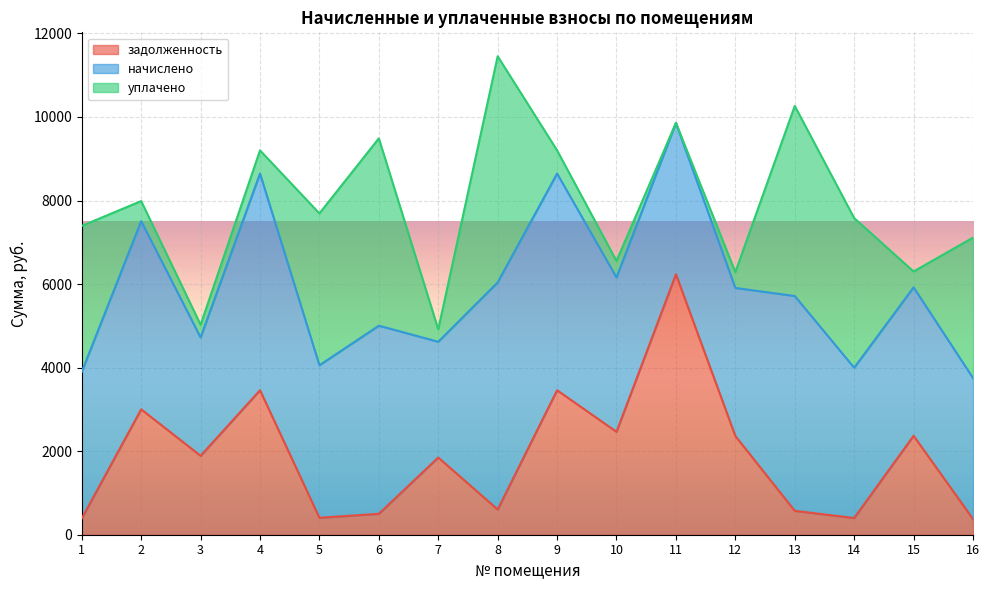

Reading left to right, list all the values displayed in this chart.

задолженность: 1=389.9	2=3002.5	3=1889.1	4=3458.5	5=405.7	6=500.4	7=1847.6	8=604.0	9=3458.5	10=2463.5	11=6234.4	12=2362.9	13=571.5	14=399.7	15=2368.8	16=375.1
начислено: 1=3508.8	2=4503.7	3=2833.7	4=5187.7	5=3650.9	6=4503.7	7=2771.5	8=5436.4	9=5187.7	10=3695.3	11=3624.3	12=3544.3	13=5143.2	14=3597.7	15=3553.2	16=3375.5
уплачено: 1=3493.8	2=481.1	3=302.7	4=554.2	5=3635.3	6=4484.4	7=296.1	8=5413.1	9=554.2	10=394.8	11=0.0	12=378.6	13=4549.8	14=3582.3	15=379.6	16=3361.1